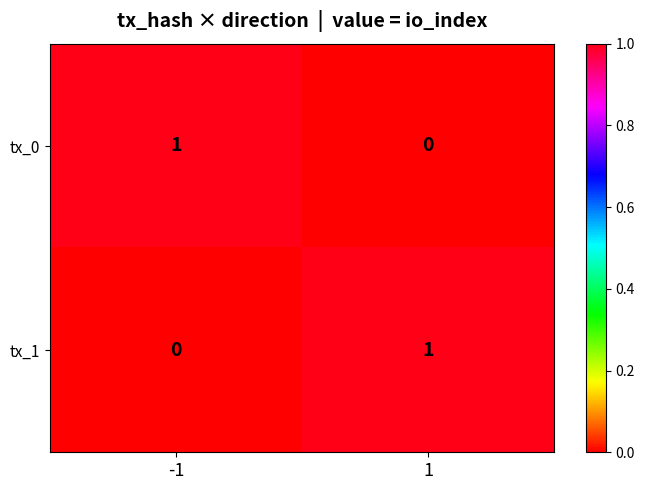

Rank the categories by tx_0 value from lowest to highest.

1, -1